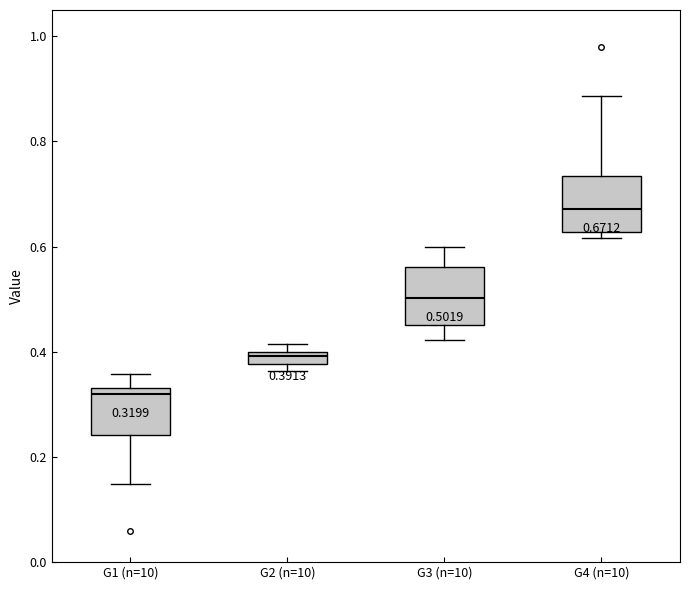

Which box's median line is the lowest?

G1 (n=10)